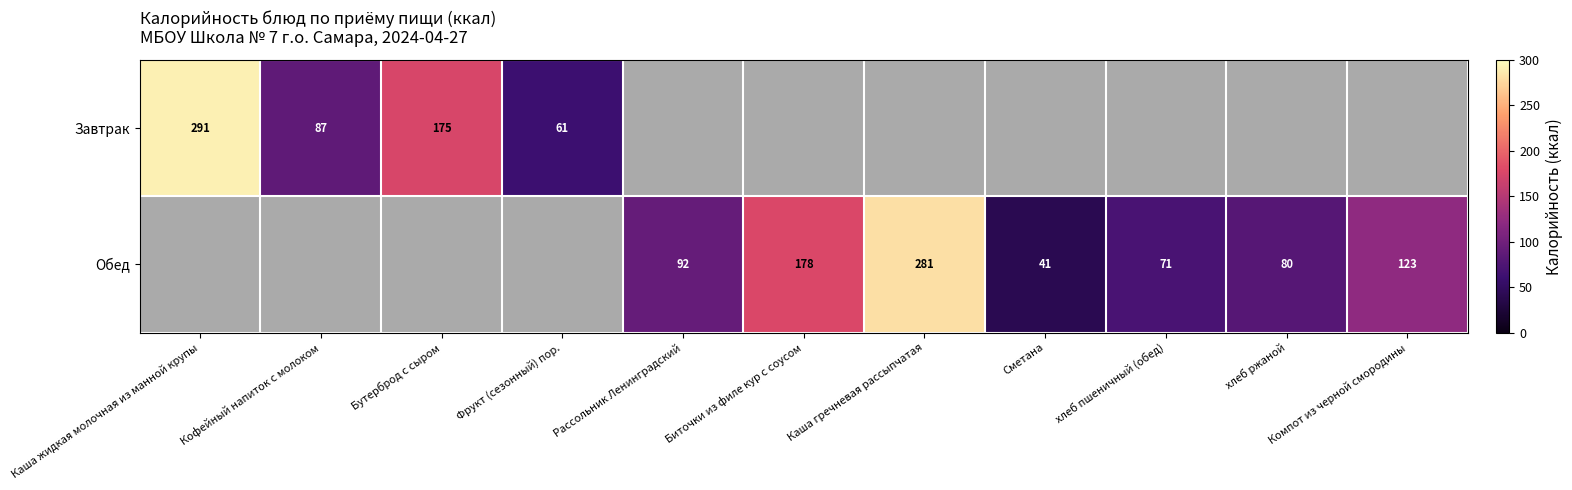

Is it true that Обед equals 33 at Рассольник Ленинградский?

False